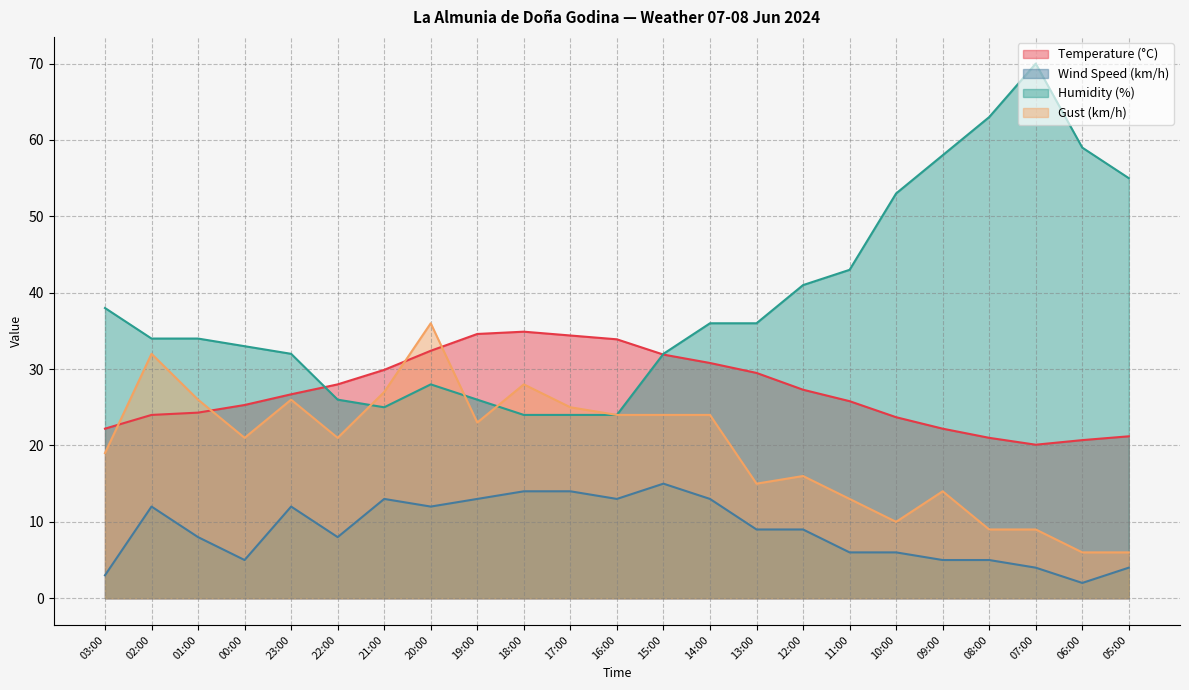

Reading left to right, transcribe all the data shown in this chart.

Temperature (°C): 03:00=22.2	02:00=24.0	01:00=24.3	00:00=25.3	23:00=26.7	22:00=28.0	21:00=29.9	20:00=32.4	19:00=34.6	18:00=34.9	17:00=34.4	16:00=33.9	15:00=31.9	14:00=30.8	13:00=29.5	12:00=27.3	11:00=25.8	10:00=23.7	09:00=22.2	08:00=21.0	07:00=20.1	06:00=20.7	05:00=21.2
Wind Speed (km/h): 03:00=3.0	02:00=12.0	01:00=8.0	00:00=5.0	23:00=12.0	22:00=8.0	21:00=13.0	20:00=12.0	19:00=13.0	18:00=14.0	17:00=14.0	16:00=13.0	15:00=15.0	14:00=13.0	13:00=9.0	12:00=9.0	11:00=6.0	10:00=6.0	09:00=5.0	08:00=5.0	07:00=4.0	06:00=2.0	05:00=4.0
Humidity (%): 03:00=38.0	02:00=34.0	01:00=34.0	00:00=33.0	23:00=32.0	22:00=26.0	21:00=25.0	20:00=28.0	19:00=26.0	18:00=24.0	17:00=24.0	16:00=24.0	15:00=32.0	14:00=36.0	13:00=36.0	12:00=41.0	11:00=43.0	10:00=53.0	09:00=58.0	08:00=63.0	07:00=70.0	06:00=59.0	05:00=55.0
Gust (km/h): 03:00=19.0	02:00=32.0	01:00=26.0	00:00=21.0	23:00=26.0	22:00=21.0	21:00=27.0	20:00=36.0	19:00=23.0	18:00=28.0	17:00=25.0	16:00=24.0	15:00=24.0	14:00=24.0	13:00=15.0	12:00=16.0	11:00=13.0	10:00=10.0	09:00=14.0	08:00=9.0	07:00=9.0	06:00=6.0	05:00=6.0